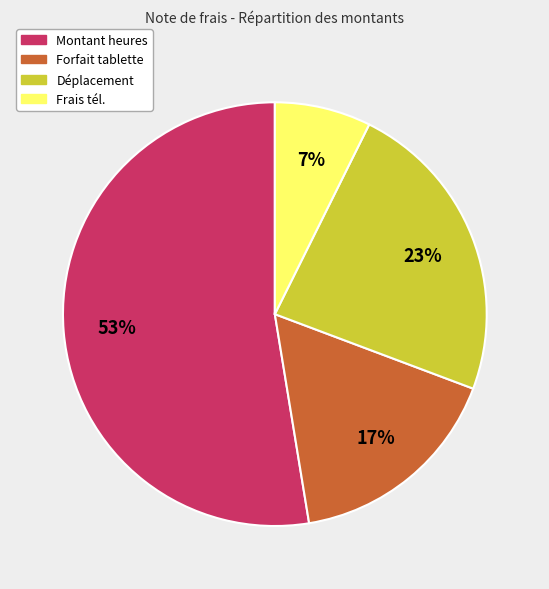

Approximately how many times larger is the value at Forfait tablette compared to Déplacement?

0.7